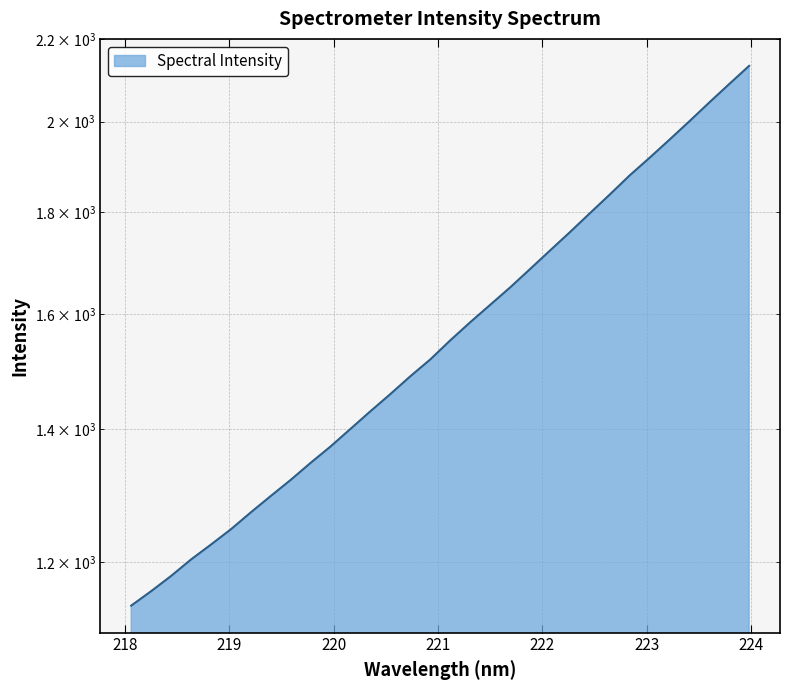

Count the number of categories in the chart.

32